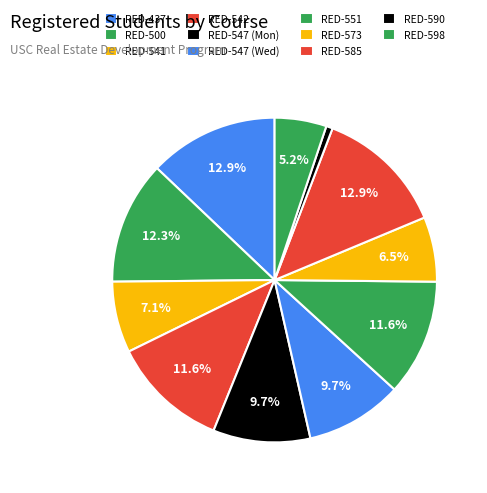

Does any single category account for the majority?

No